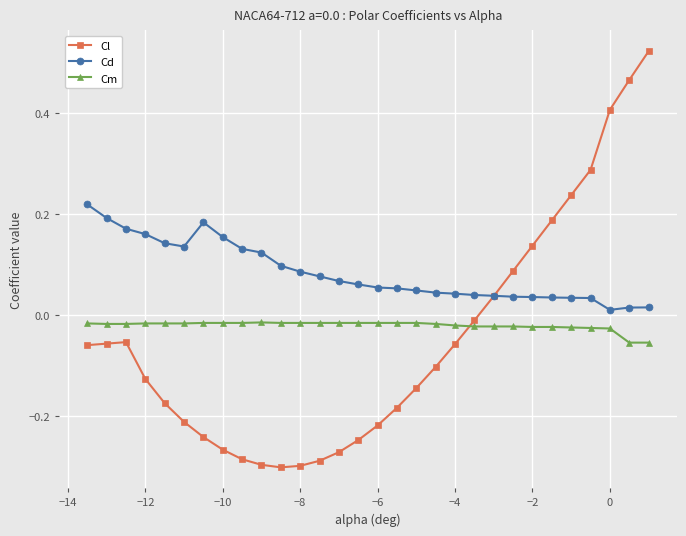

Which series has the largest range (max minus min)?

Cl